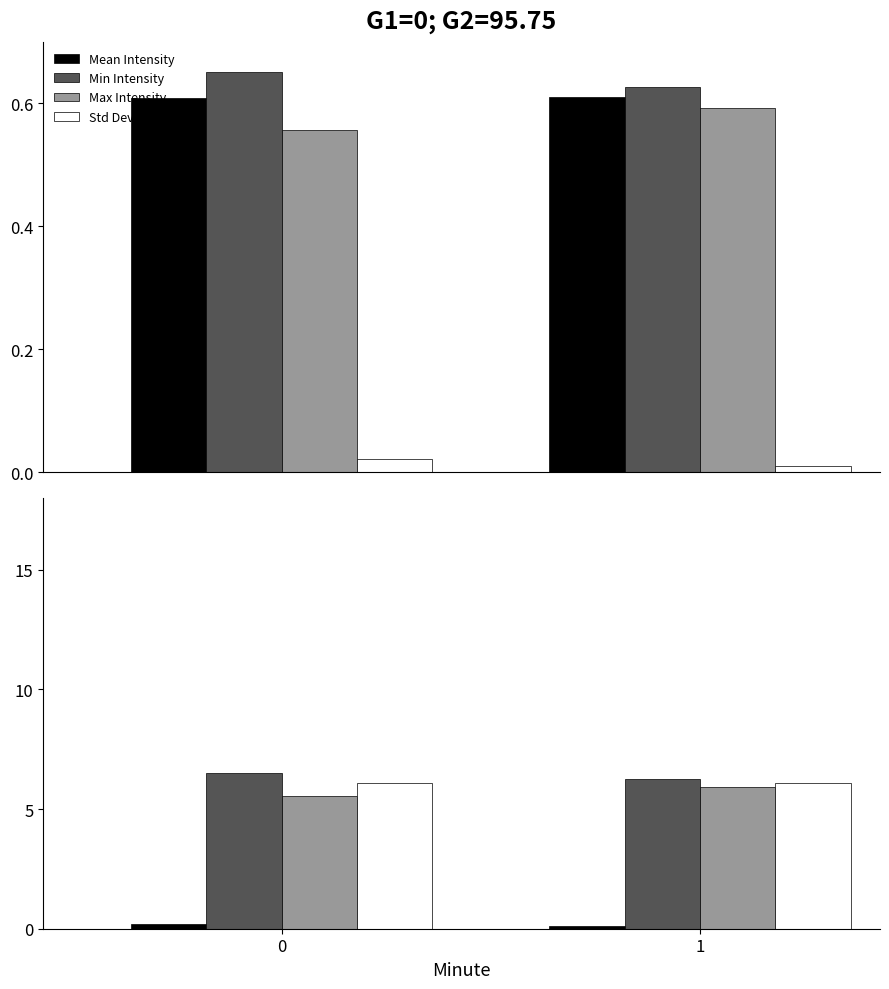

How many series are shown in this chart?

4